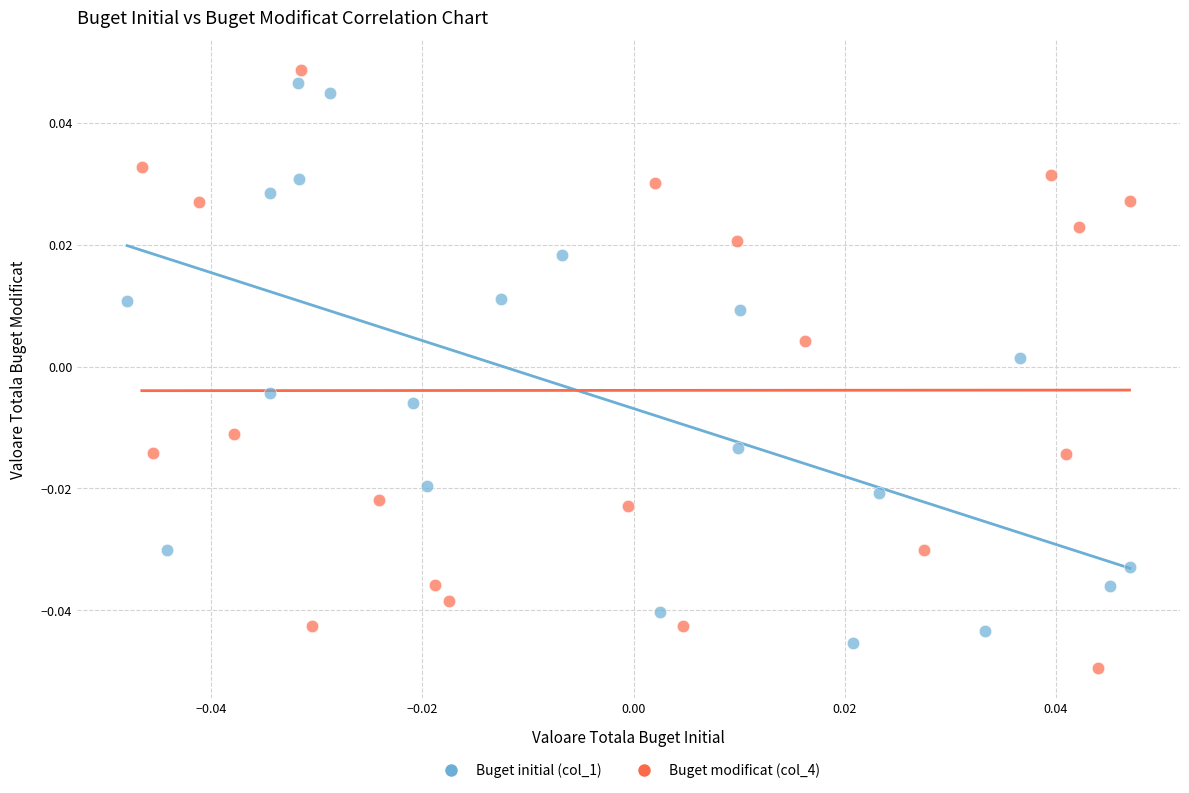

What are all the series names shown in the legend?

Buget initial (col_1), Buget modificat (col_4)